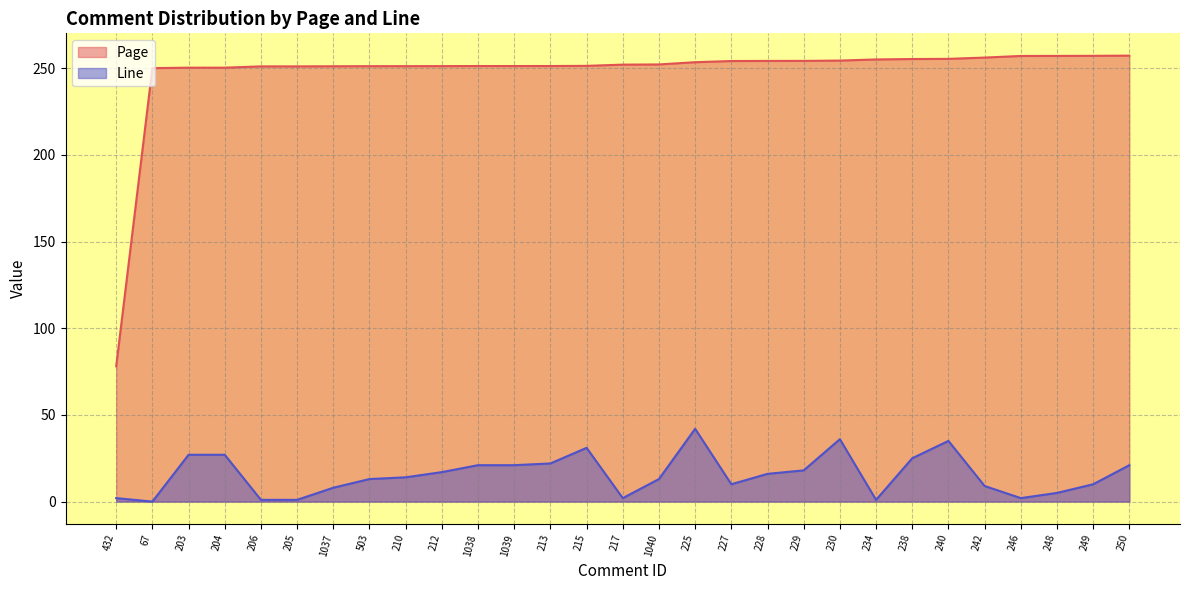

What is the spread (max minus min) of values at 227?

244.1